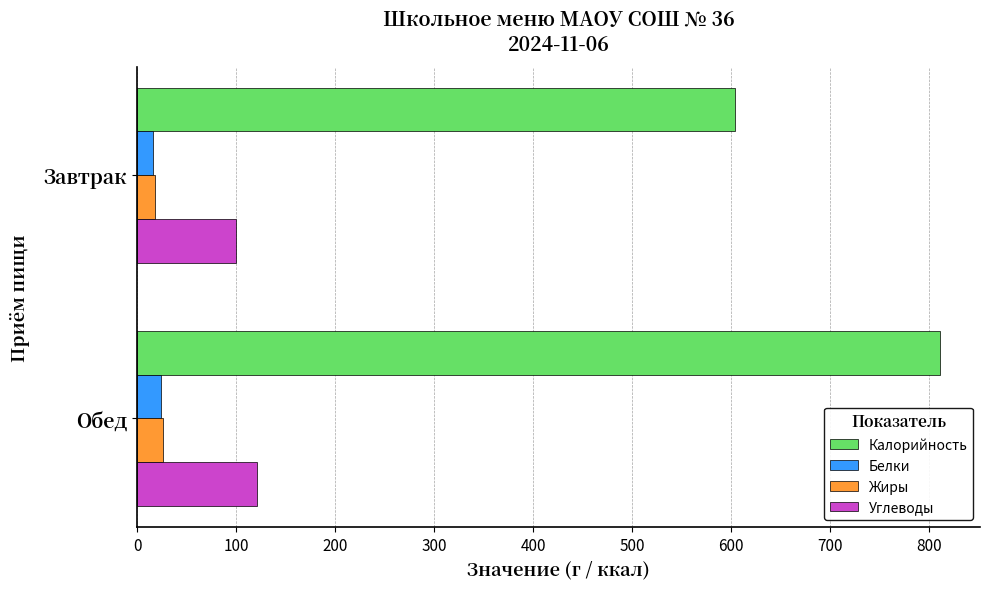

At which category is the sum across all series the highest?

Обед